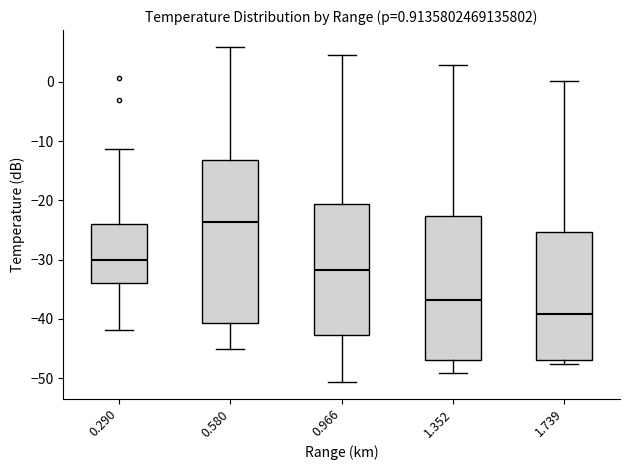

Which box is the tallest, from its lower edge to its upper edge?

0.580